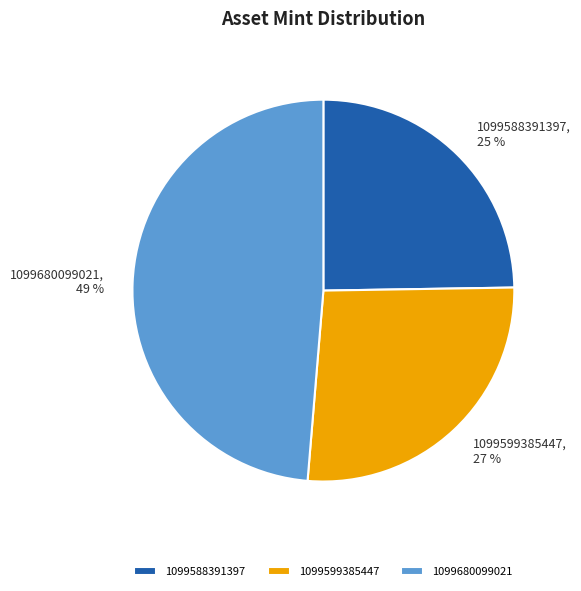

Is it true that 1099588391397 is 25% of the pie?

True